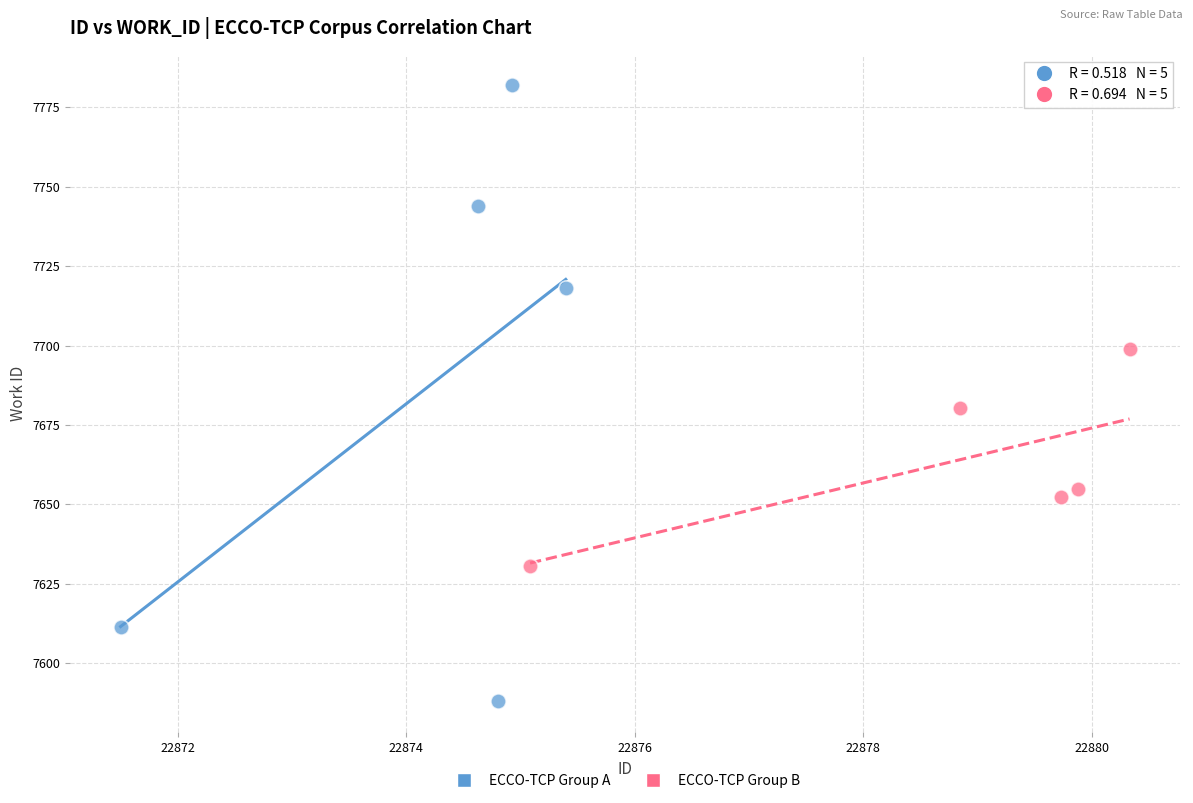

Which series reaches the maximum Y coordinate?

ECCO-TCP Group A